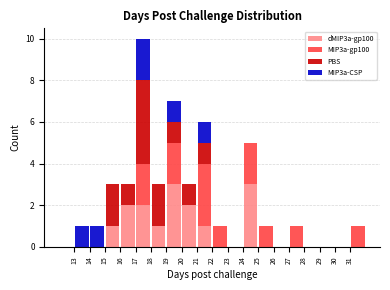

Which range on the x-axis has the tallest stacked bar (by total height)?

17 to 18